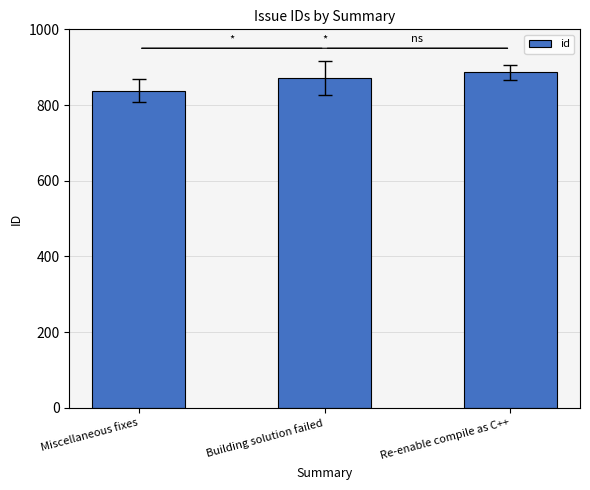

What is the ratio of the value at Building solution failed to the value at Miscellaneous fixes?

1.0